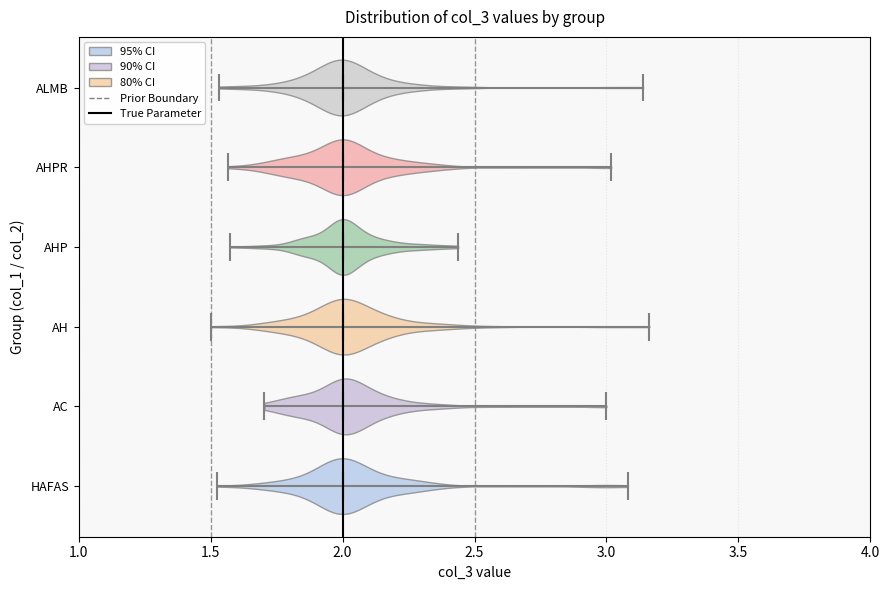

What is the lowest point the violin for HAFAS reaches on the x-axis? The values are not printed on the chart, so give them approximately, as read against the axis.

1.55